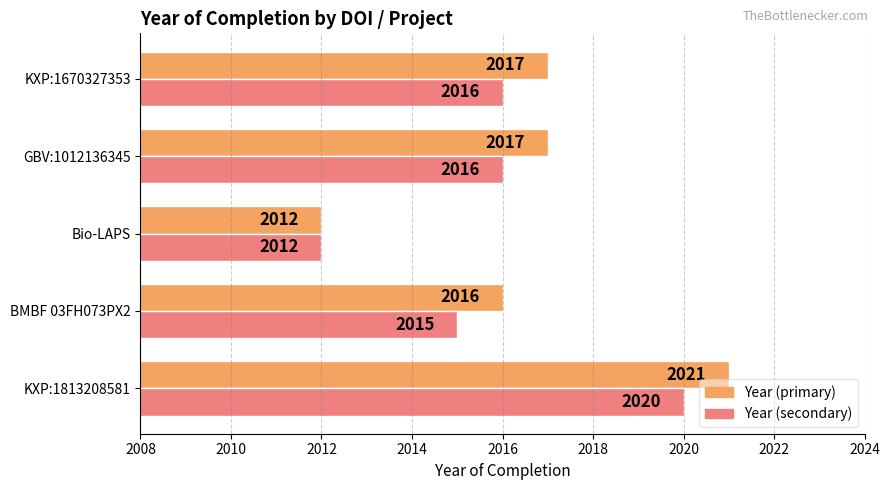

What is the total value across all series at KXP:1813208581?

4041